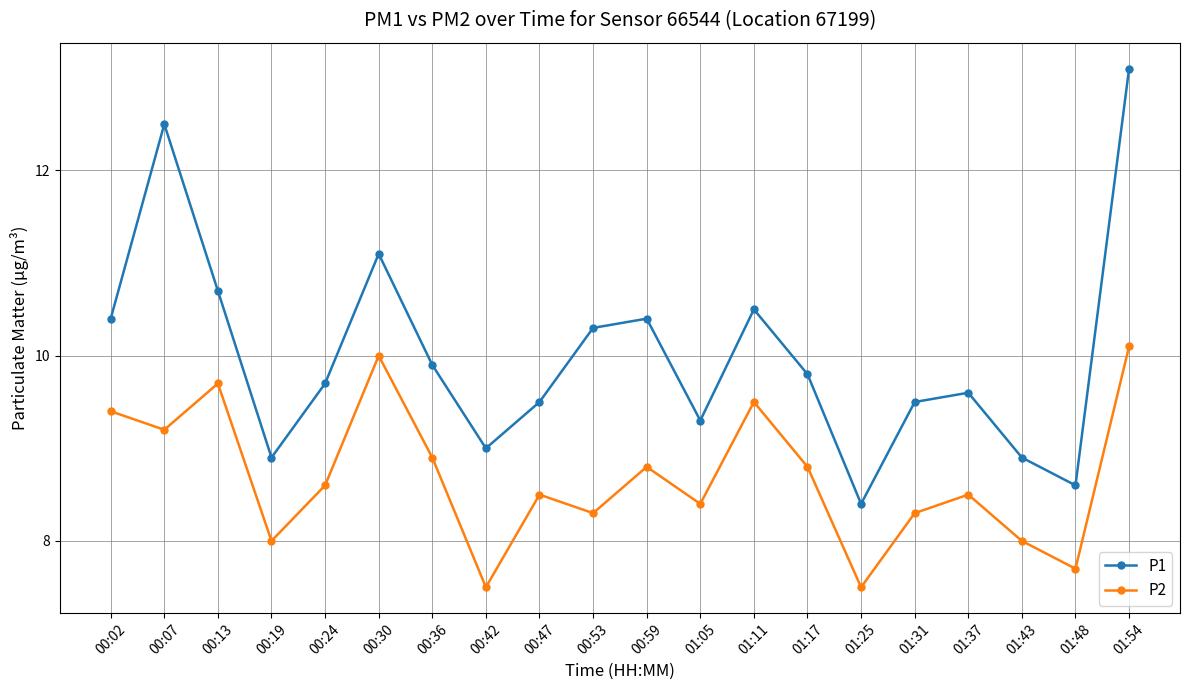

What is the minimum value shown in the chart?

7.5